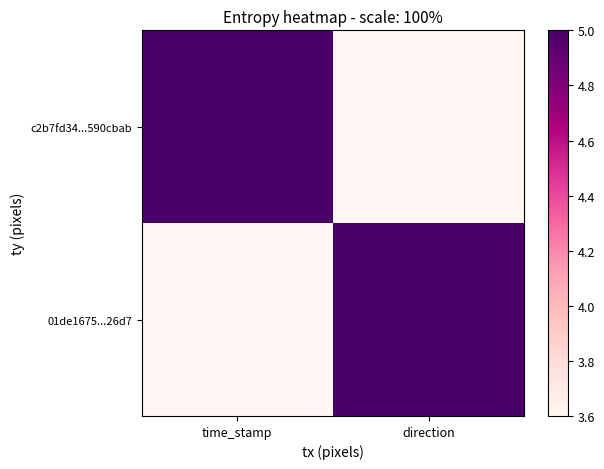

Reading right to left, extract all data points from this chart.

c2b7fd34...590cbab: direction=3.6	time_stamp=5.0
01de1675...26d7: direction=5.0	time_stamp=3.6